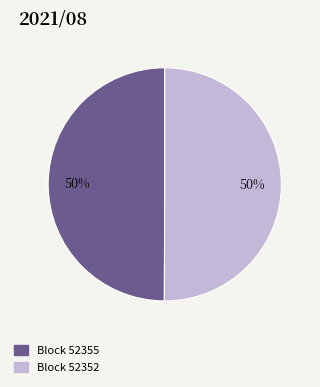

To the nearest percent, what portion does Block 52355 represent?

50%